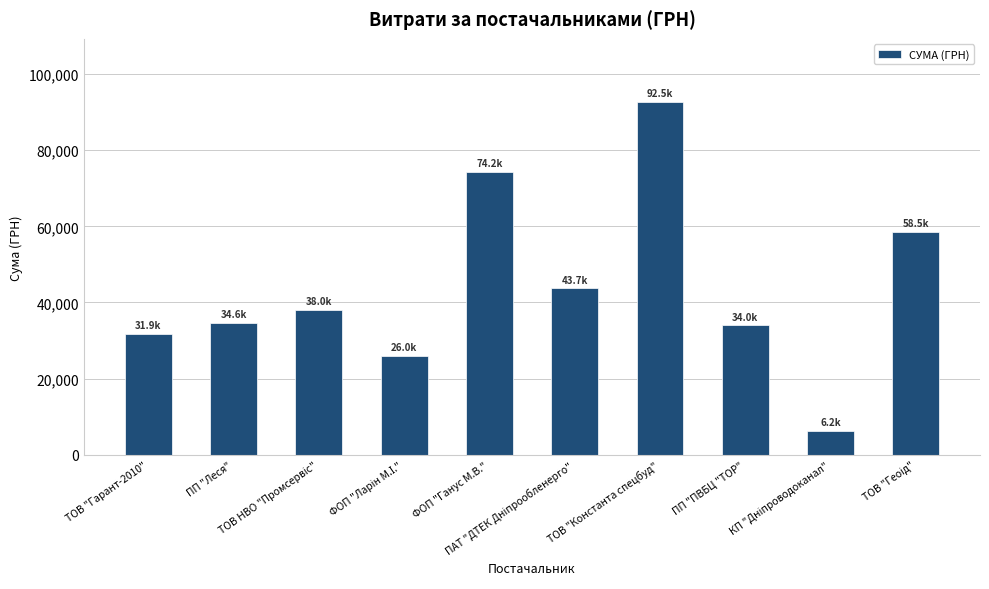

Are the bars grouped side by side (vs. stacked)?

No